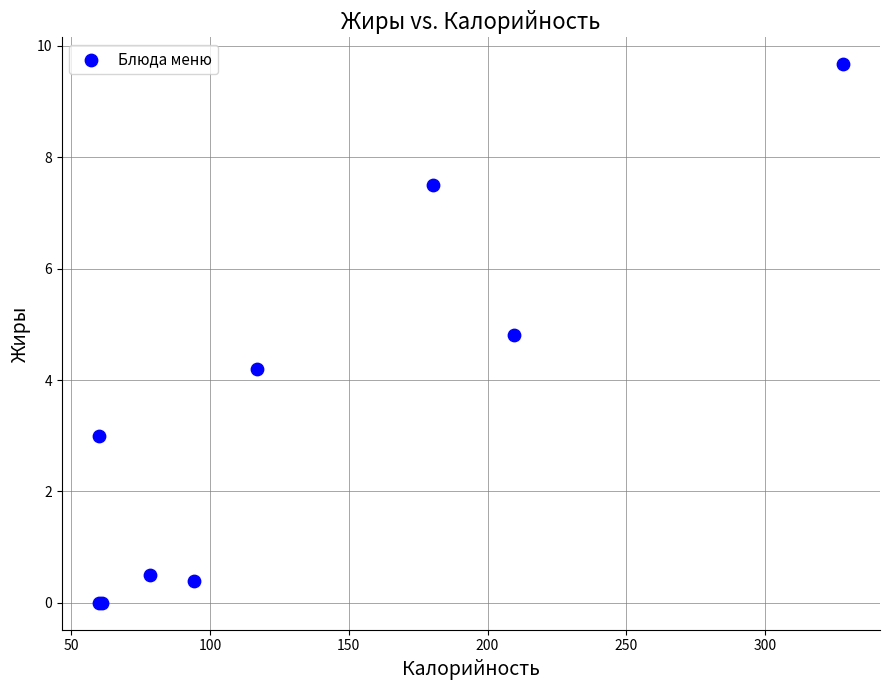

What Y value in the scatter plot is closest to 4?

4.2